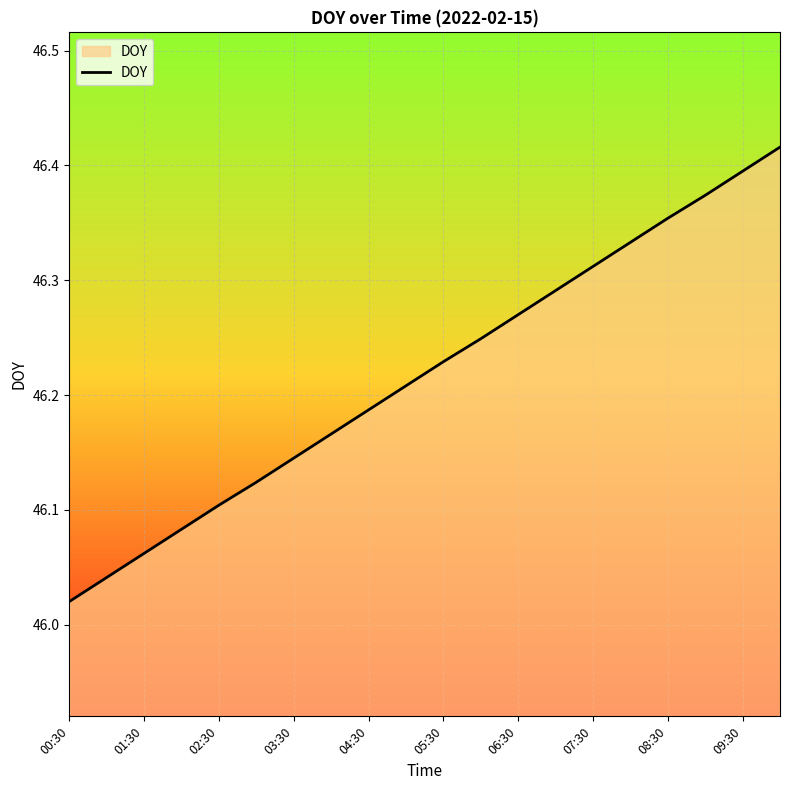

What is the difference between the maximum and minimum values?

0.4